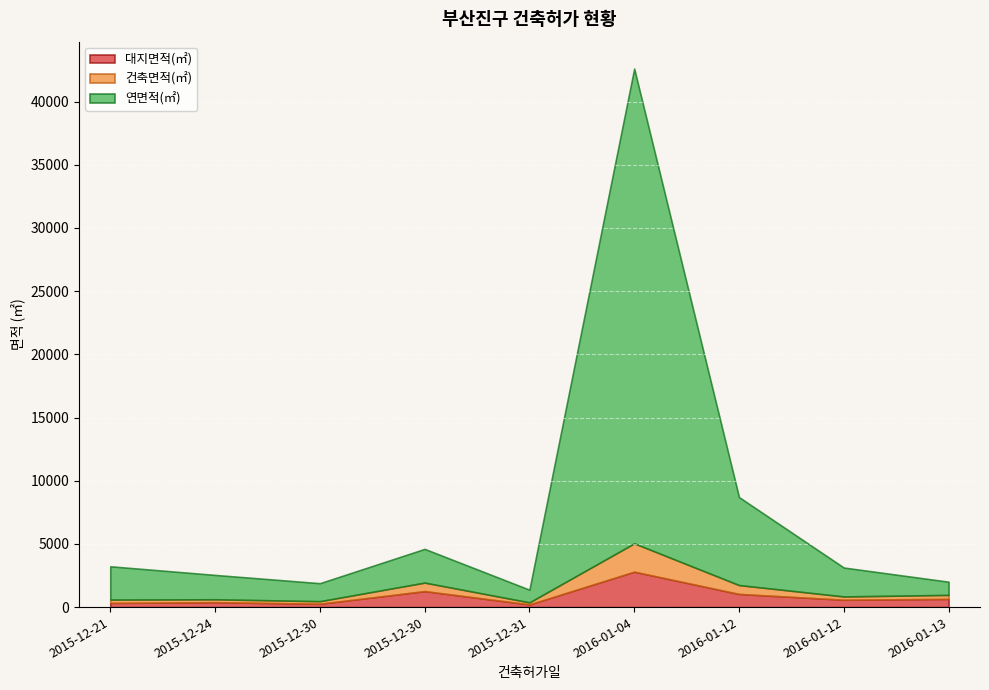

Count the number of data series in this chart.

3